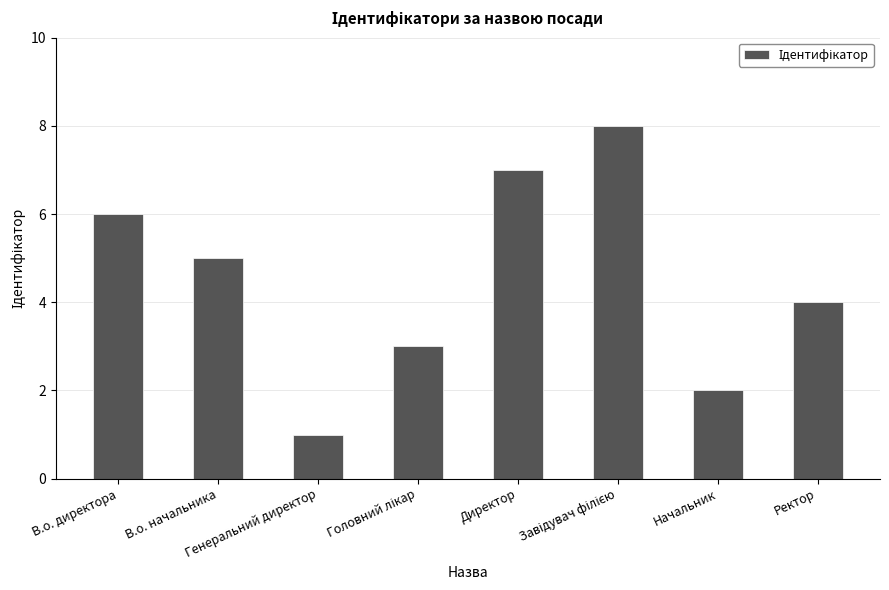

How many values are between 3 and 7?

5